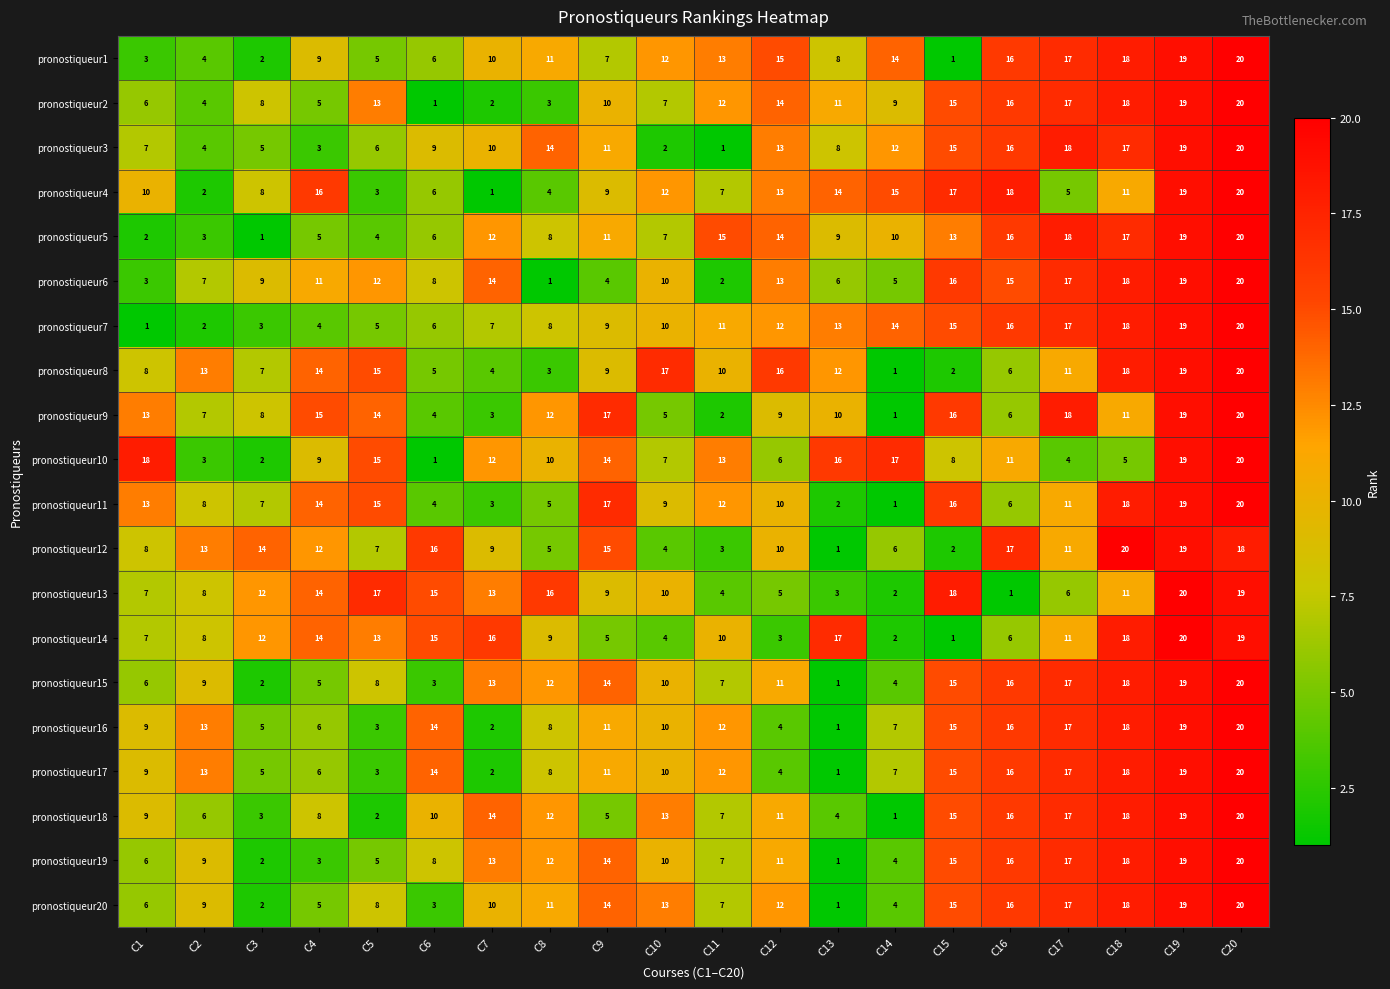

What value does the pronostiqueur8 series have at C3, to the nearest 10?

10